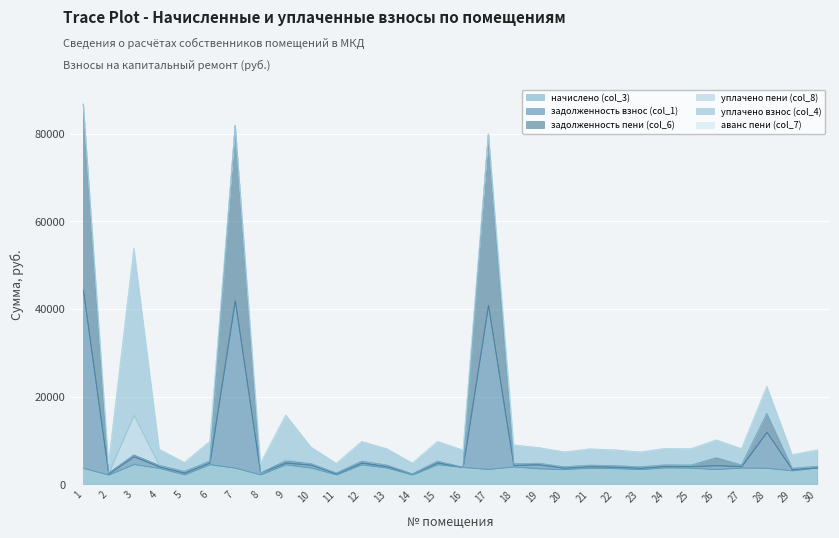

Which label corresponds to the smallest value in the chart?

2